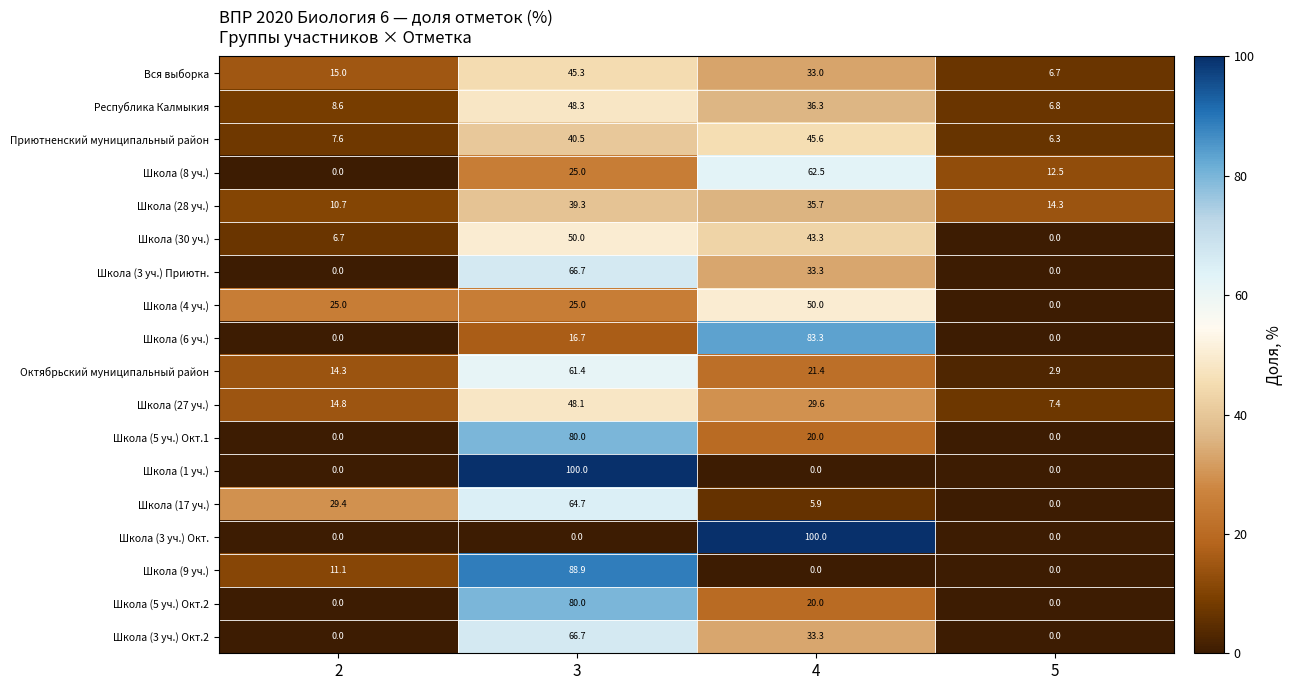

How many distinct data groups are displayed?

18